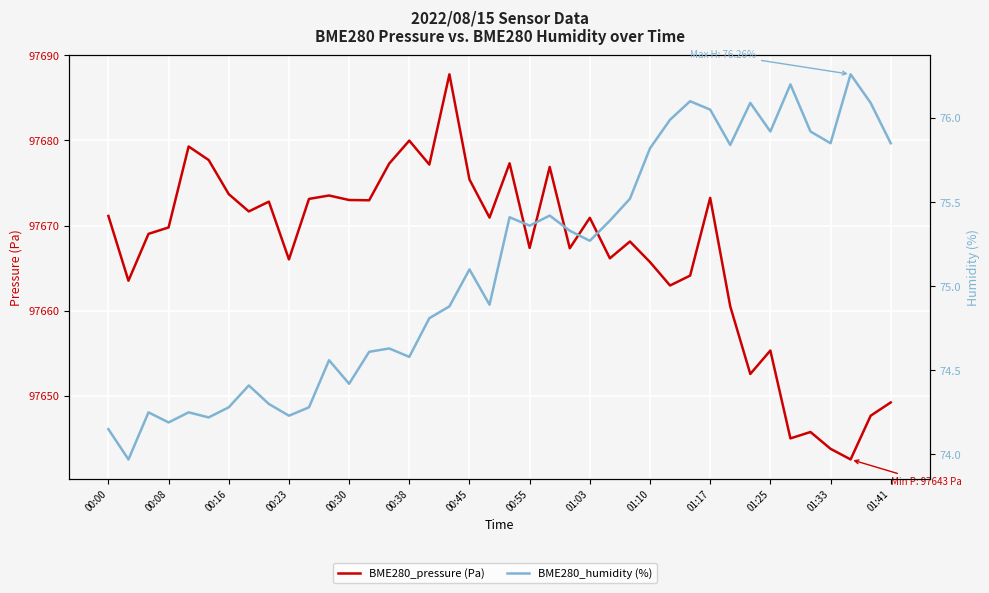

How many data points does each series have?

40